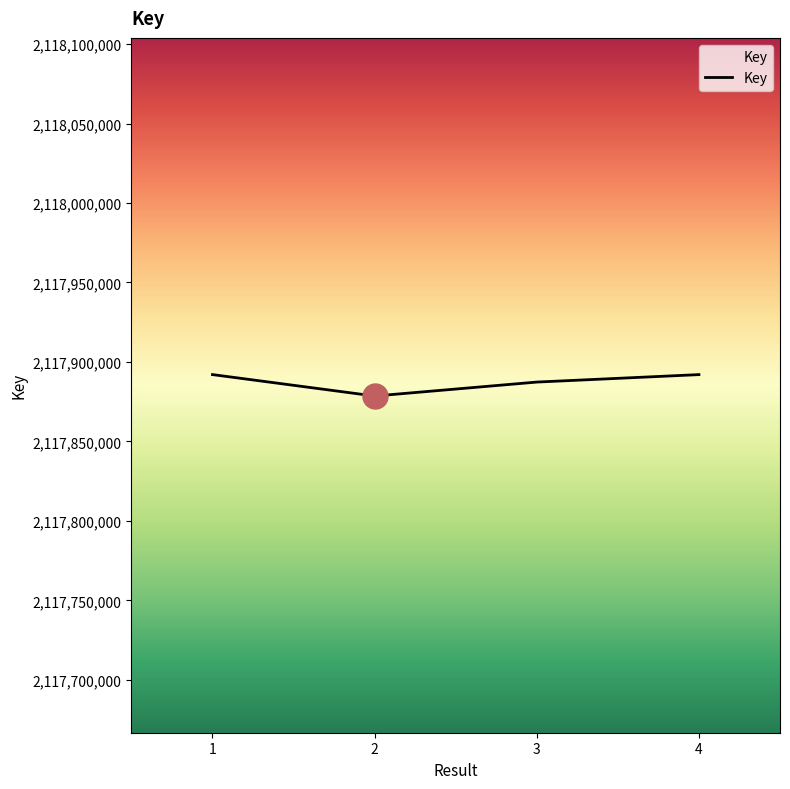

Which has a higher value, 2 or 4?

4